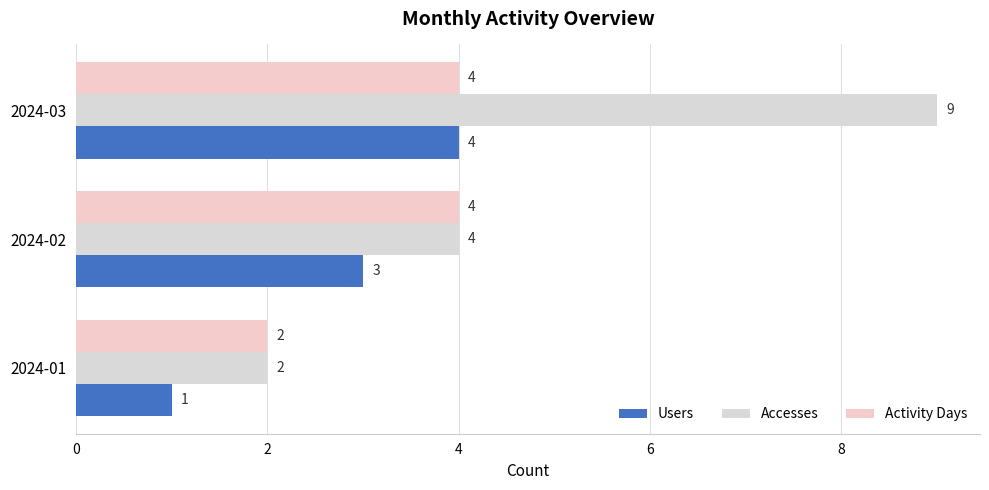

How many data points does each series have?

3